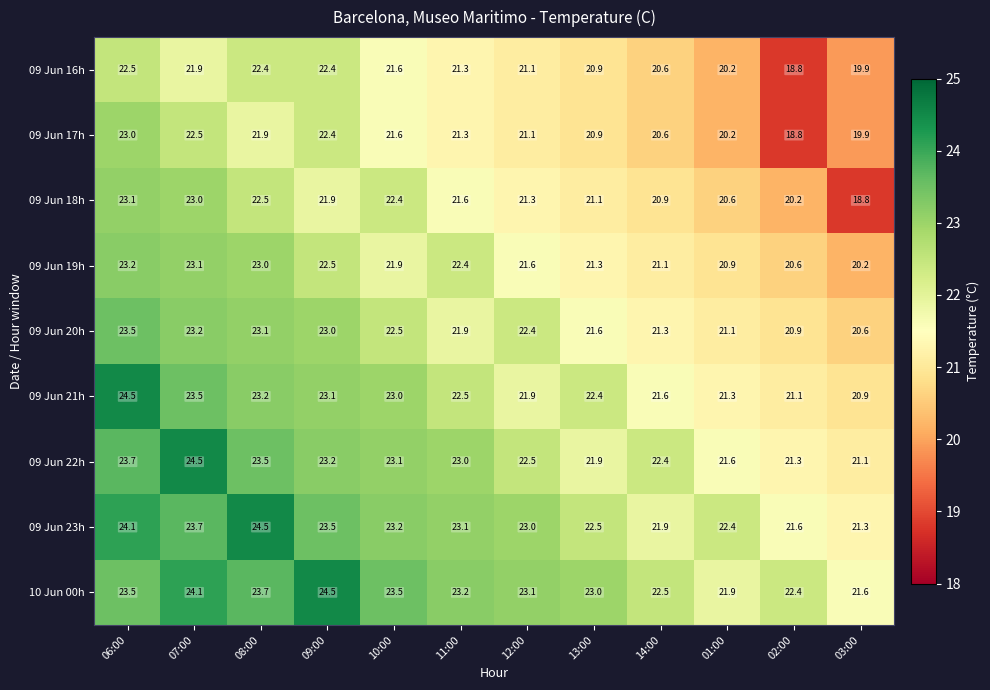

Rank the series at 07:00 from lowest to highest value.

09 Jun 16h, 09 Jun 17h, 09 Jun 18h, 09 Jun 19h, 09 Jun 20h, 09 Jun 21h, 09 Jun 23h, 10 Jun 00h, 09 Jun 22h